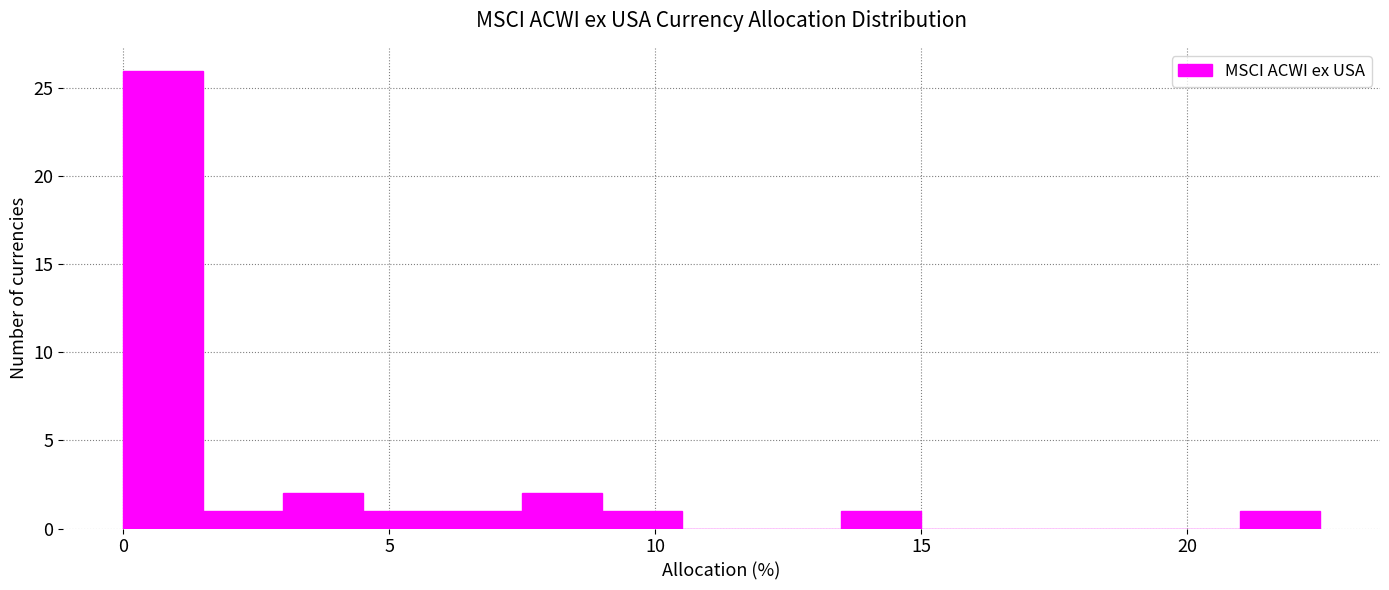

Read against the x-axis, roughly where is the centre of the tallest bar?

1.0